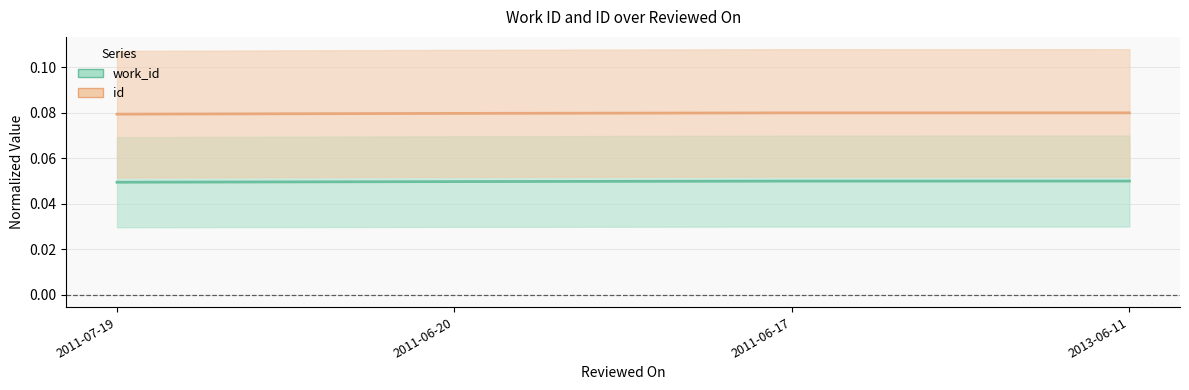

At which label is id closest to 0?

2011-07-19